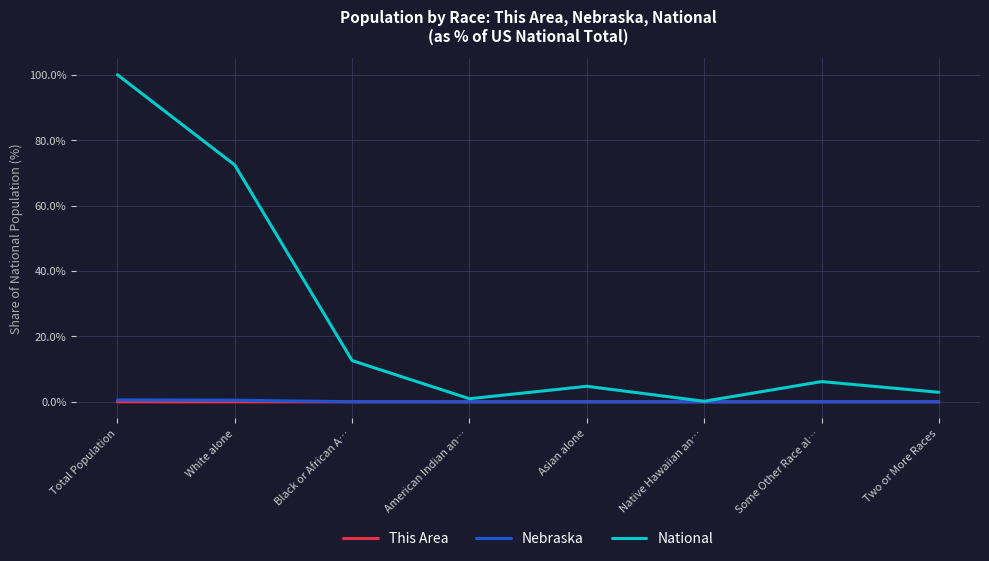

What is the greatest value displayed?

100.0